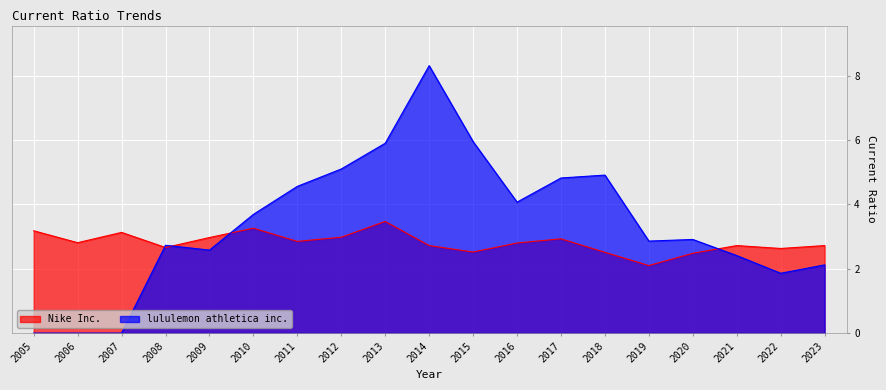

Between 2016 and 2007, which is larger?

2007